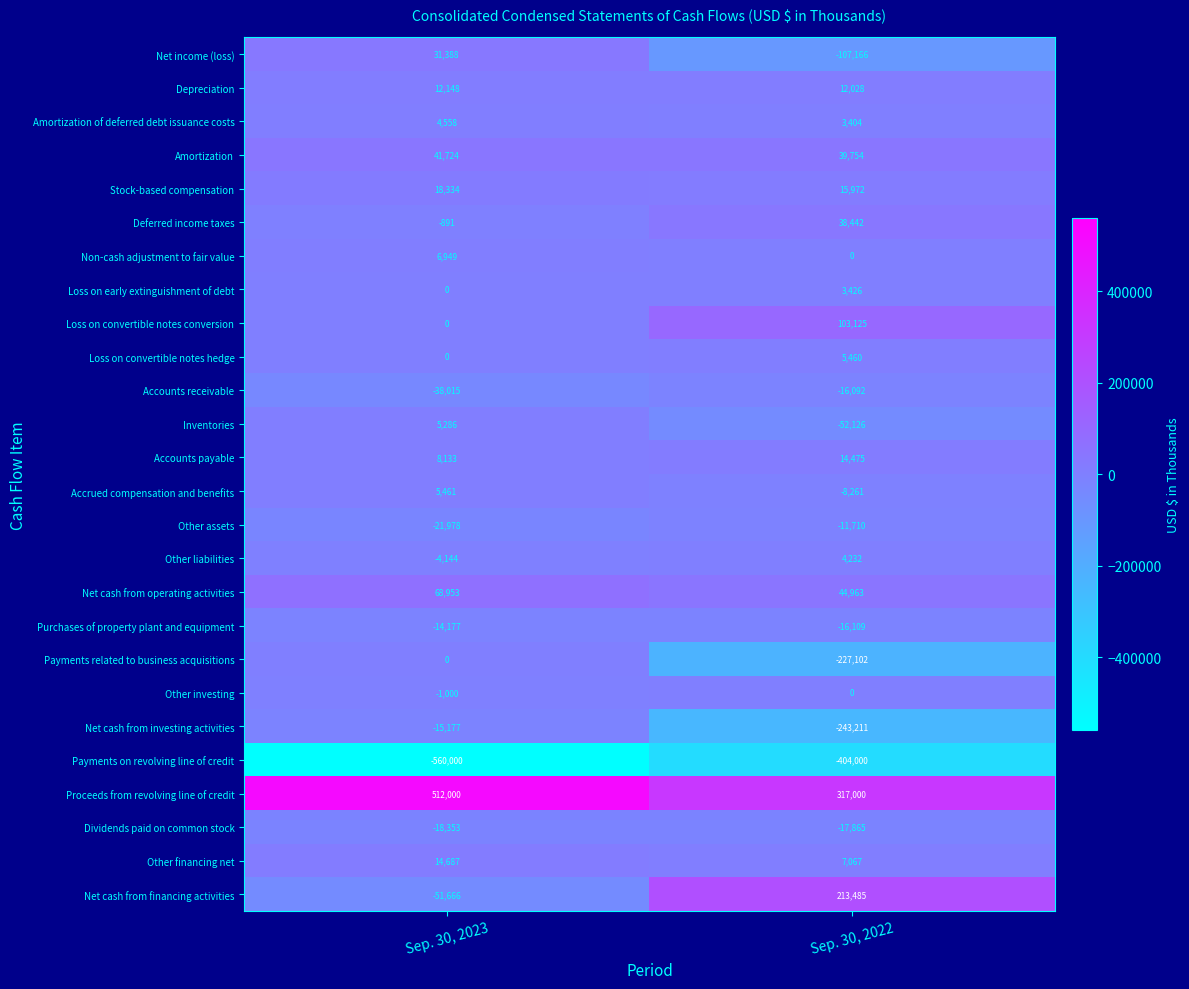

Where is Accounts payable nearest to the value 11304?

Sep. 30, 2023